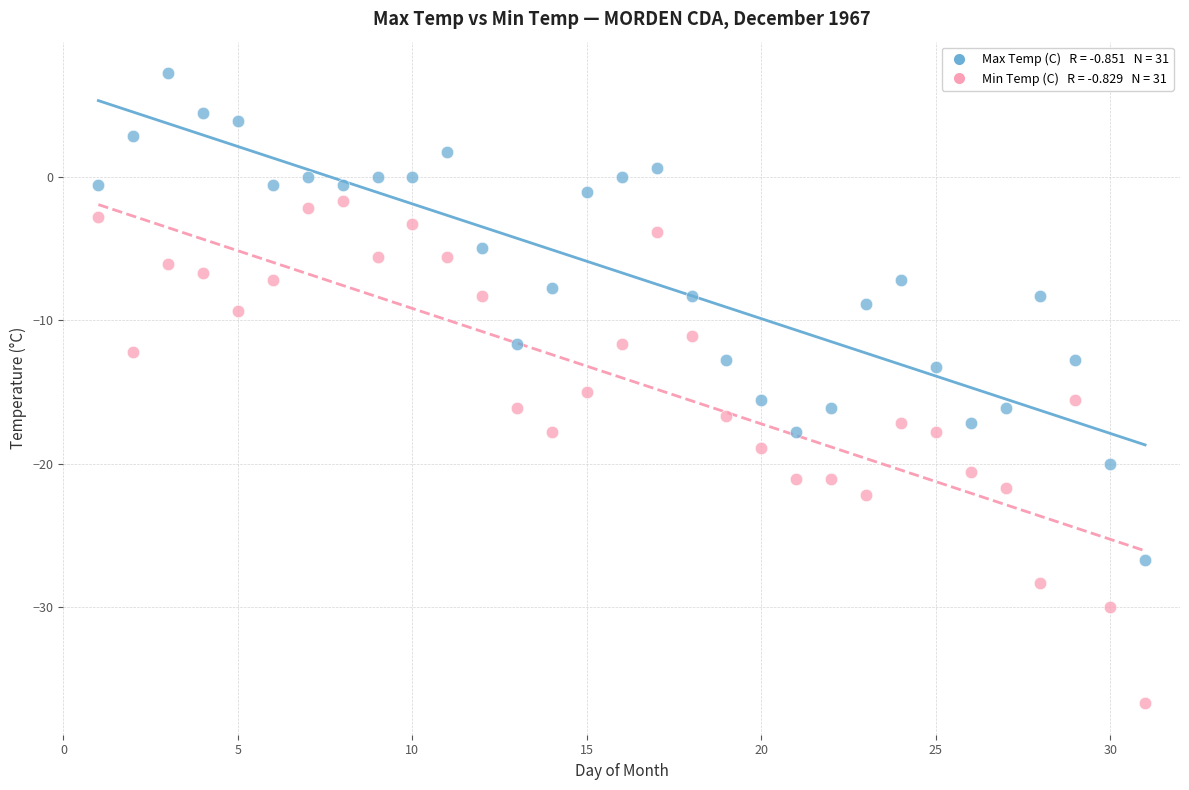

Across all data points, what is the range of X values (max minus min)?

30.0